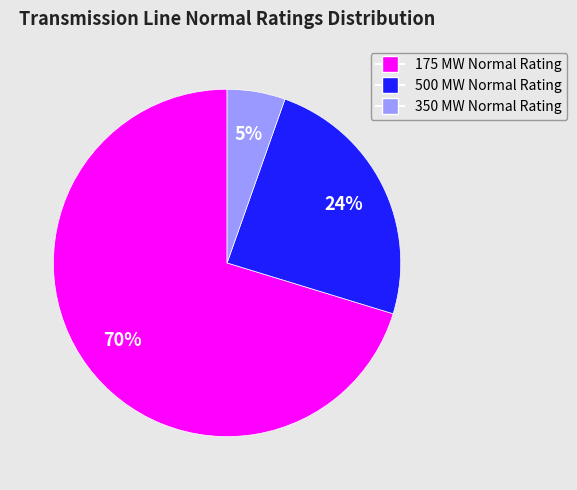

Does 175 MW Normal Rating account for over 50% of the chart?

Yes